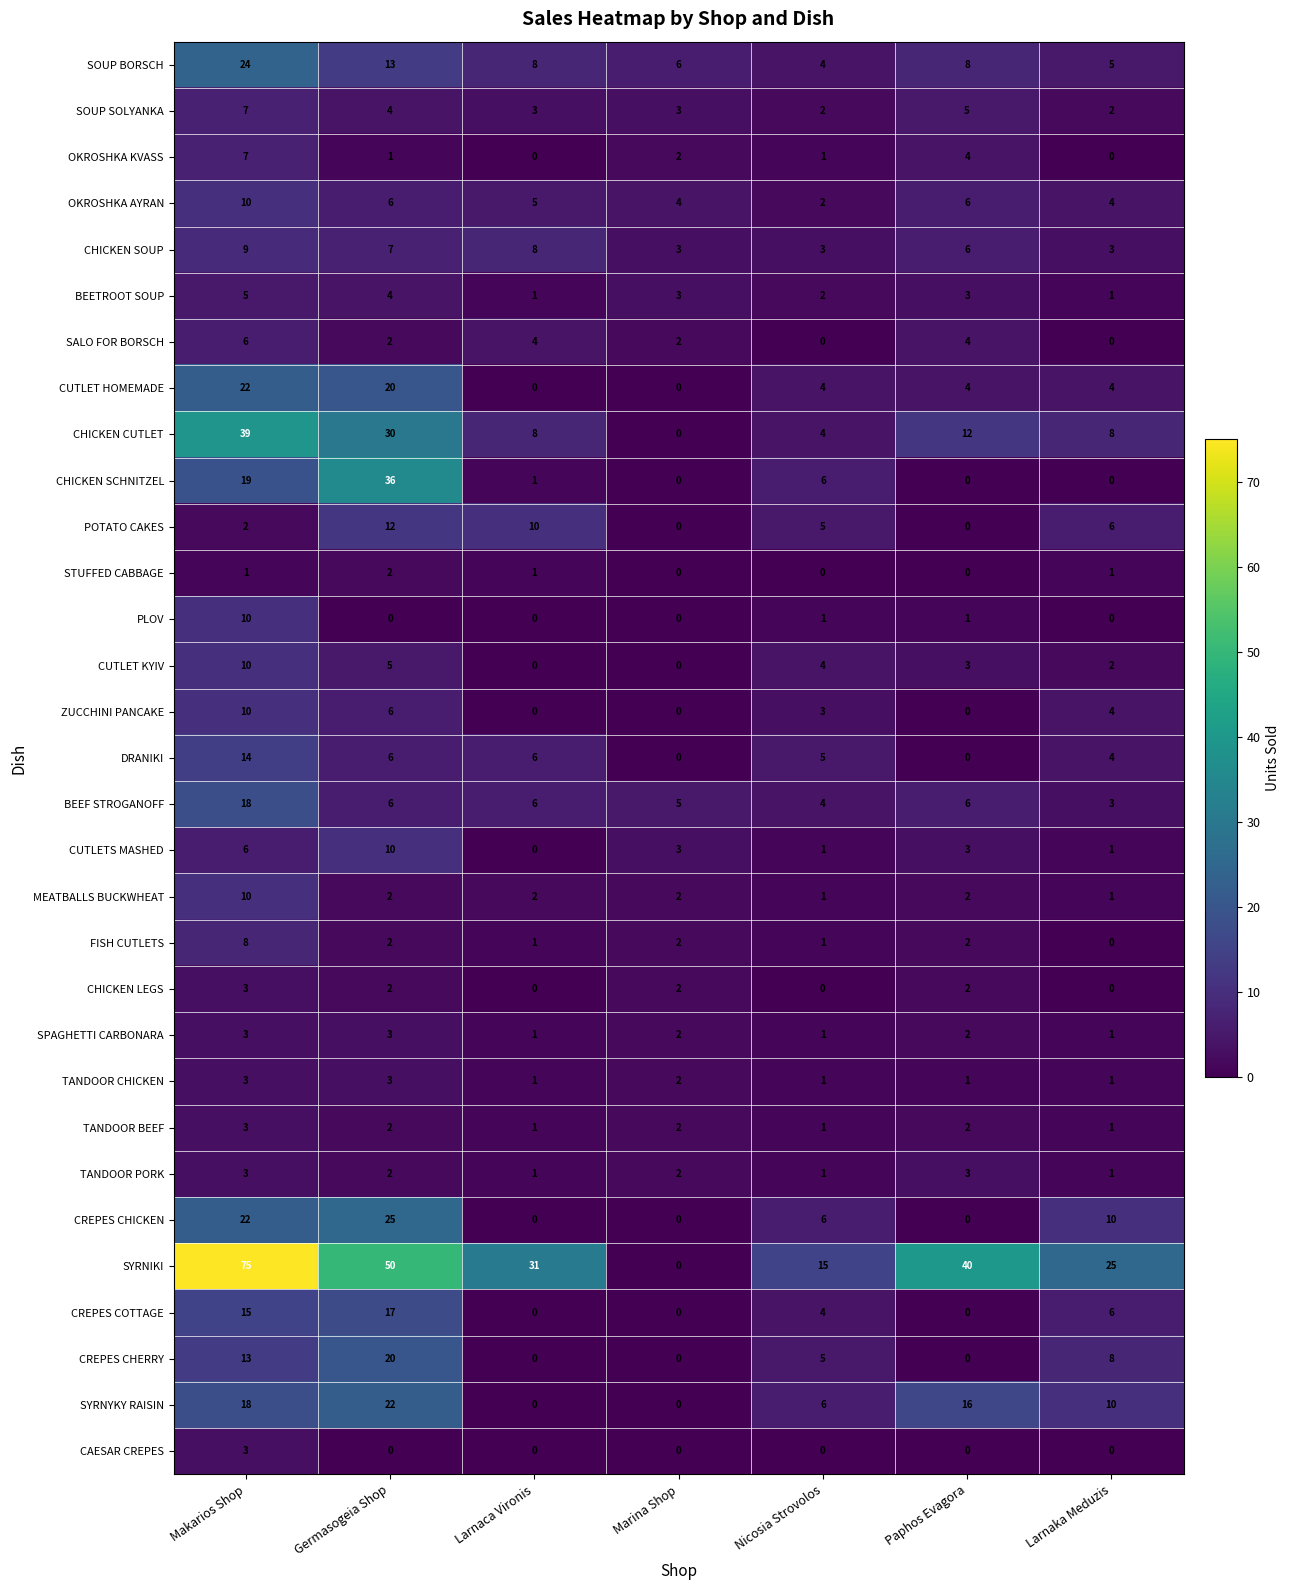

The CUTLETS MASHED series shows 10 at Germasogeia Shop. True or false?

True